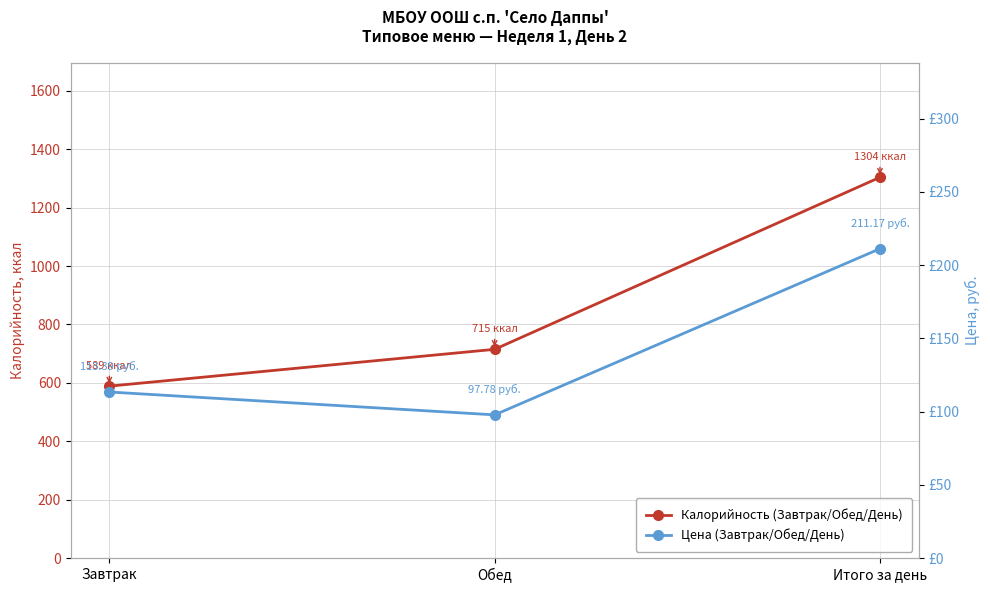

Which series has the widest spread of values?

Калорийность (Завтрак/Обед/День)